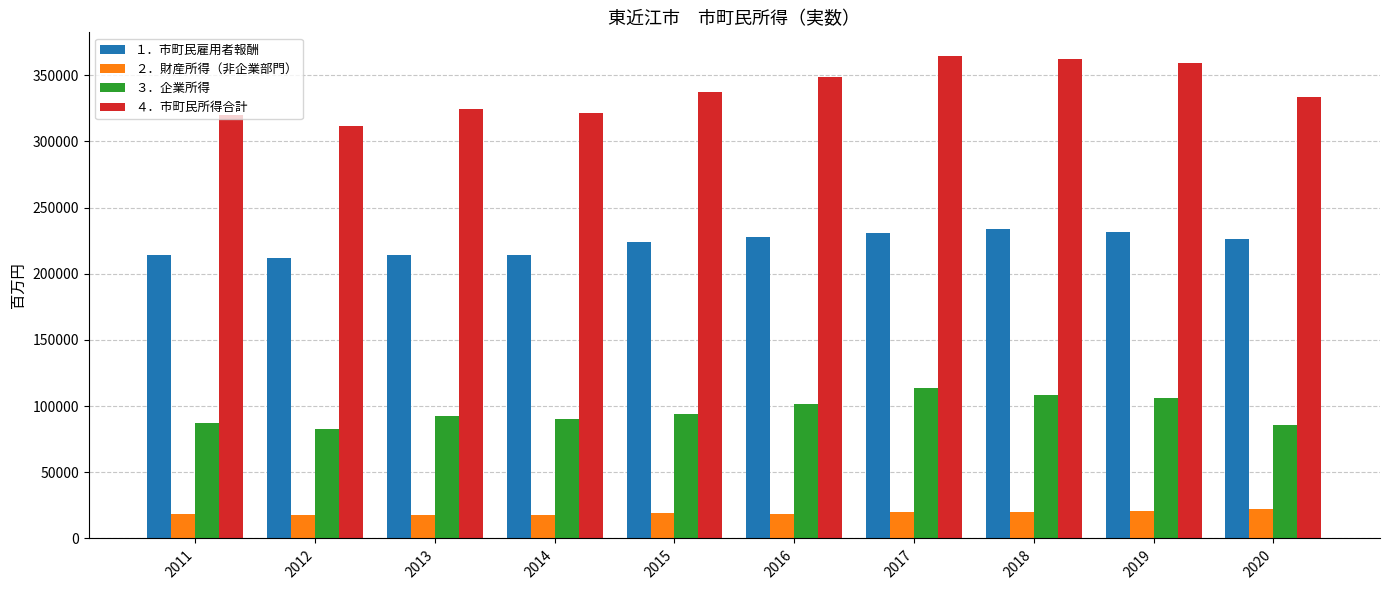

Rank the series by their maximum value, from highest to lowest.

４．市町民所得合計, １．市町民雇用者報酬, ３．企業所得, ２．財産所得（非企業部門）